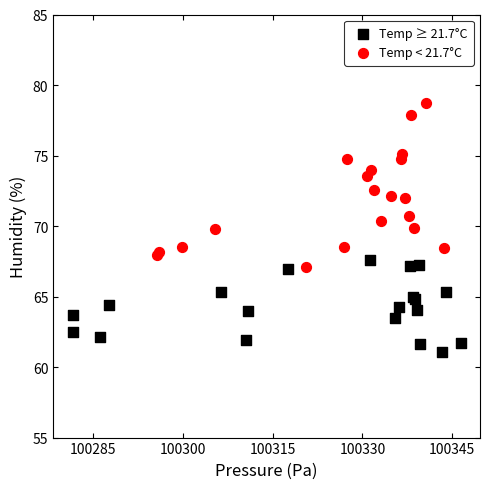

Which series reaches the minimum Y coordinate?

Temp ≥ 21.7°C